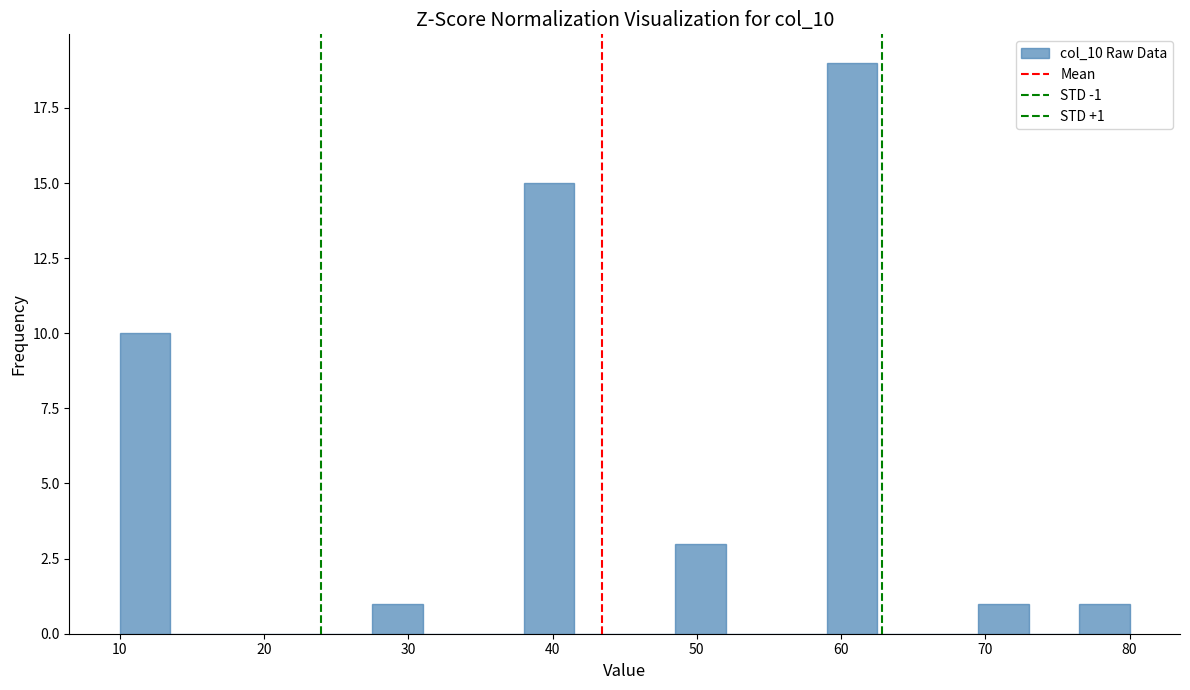

Read against the x-axis, roughly where is the centre of the tallest bar?

61